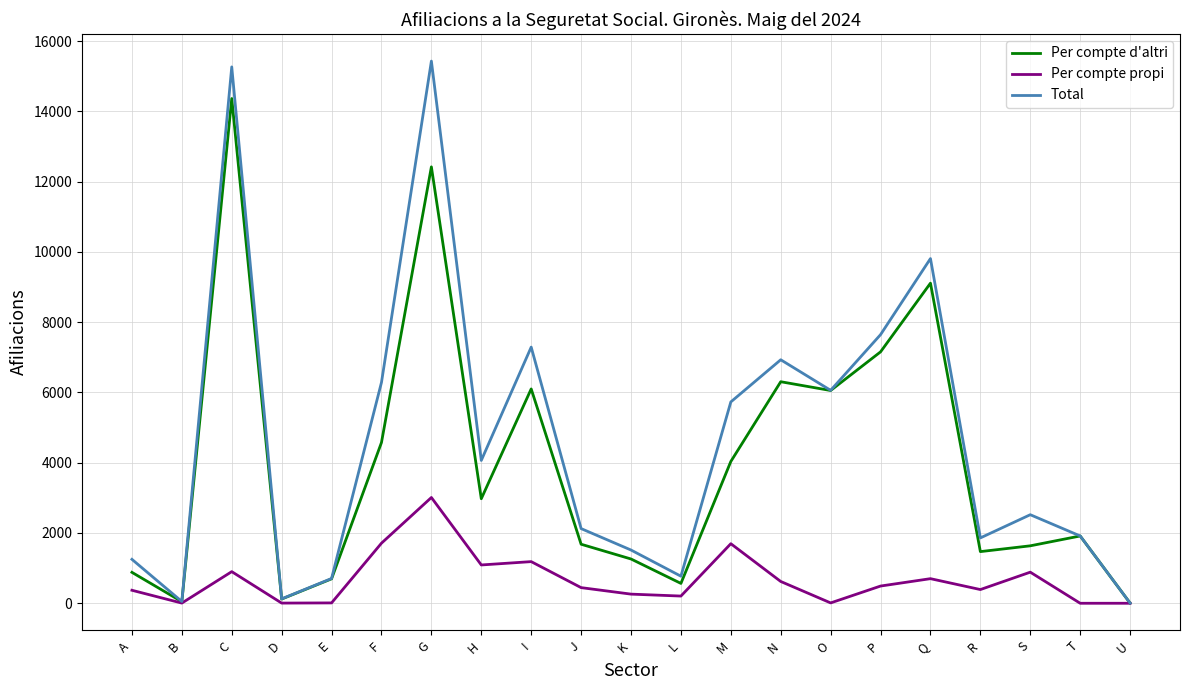

Is this an area chart (filled region under the line)?

No